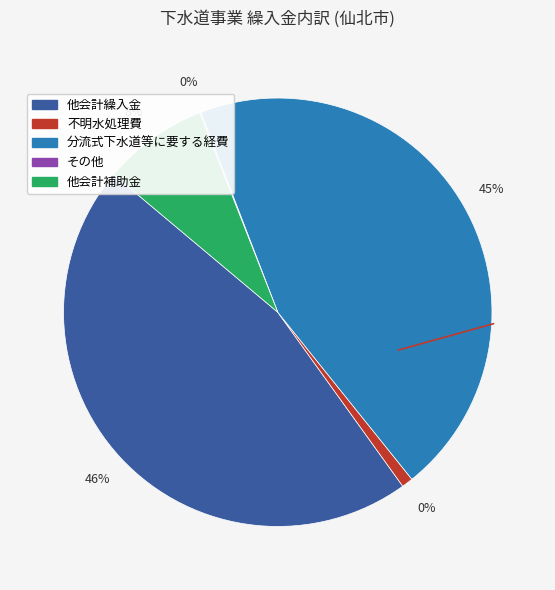

Does any single category account for the majority?

No